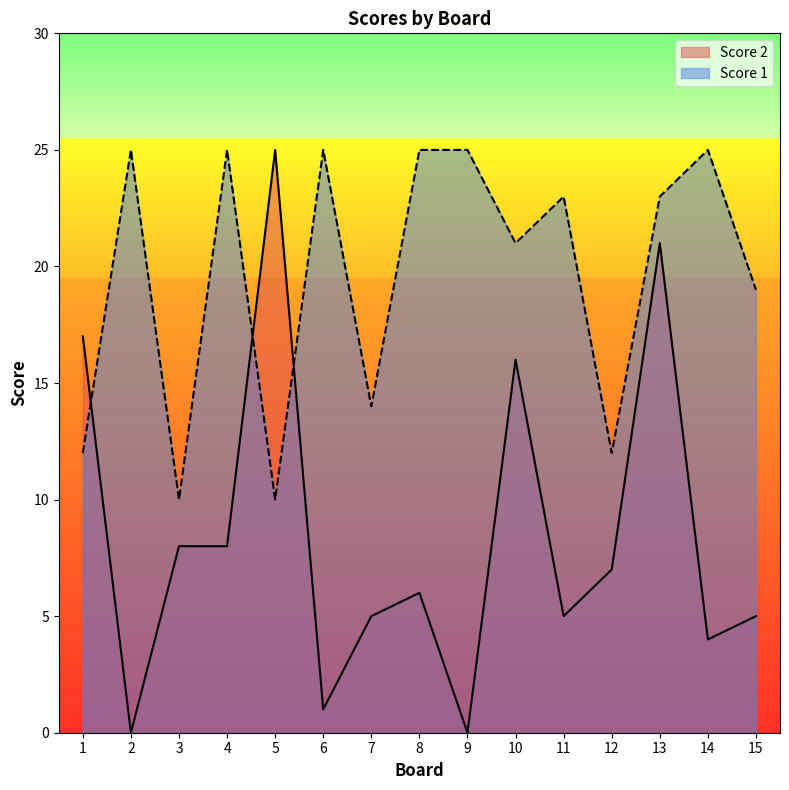

Does the chart display data point markers on the line(s)?

No